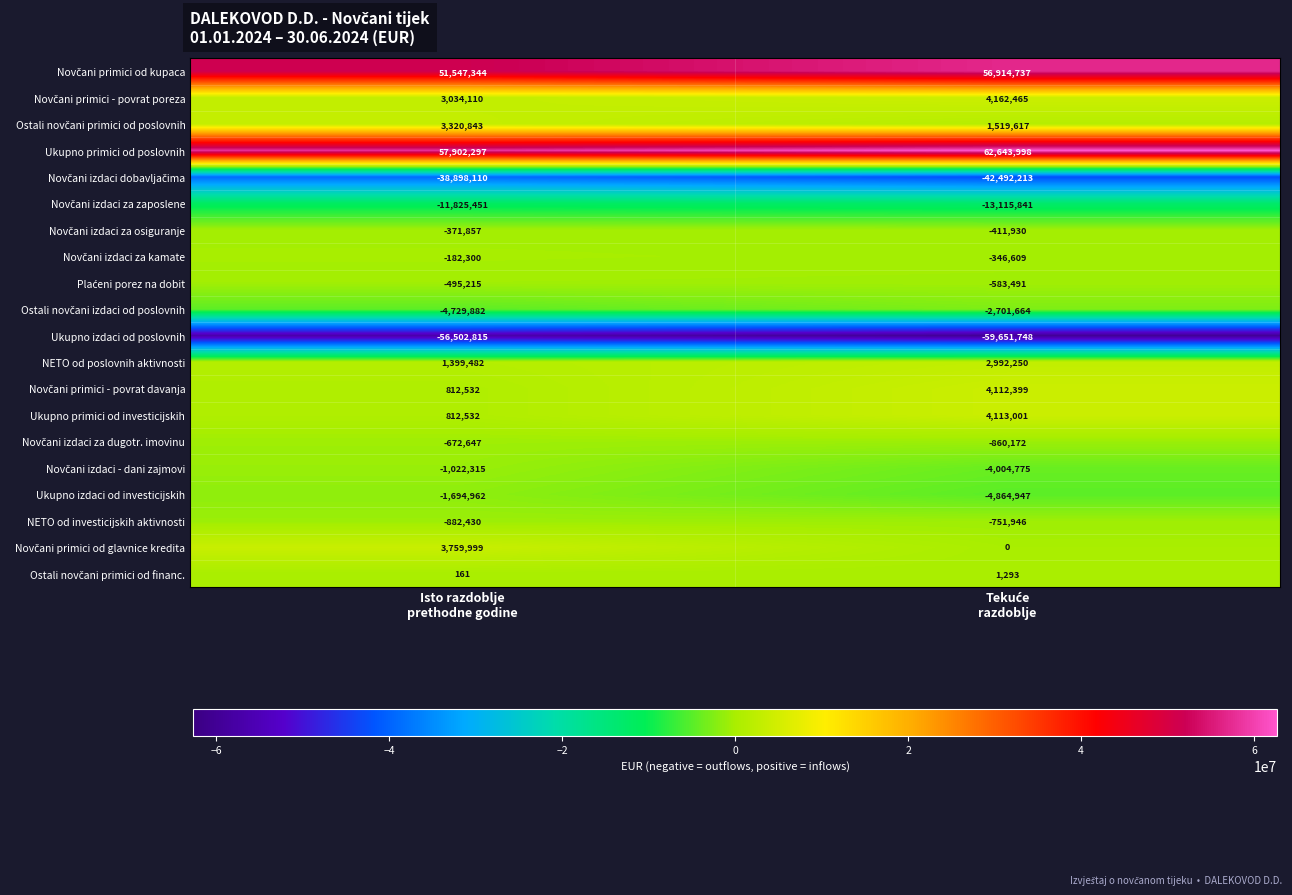

Which series has the largest total across all categories?

Ukupno primici od poslovnih